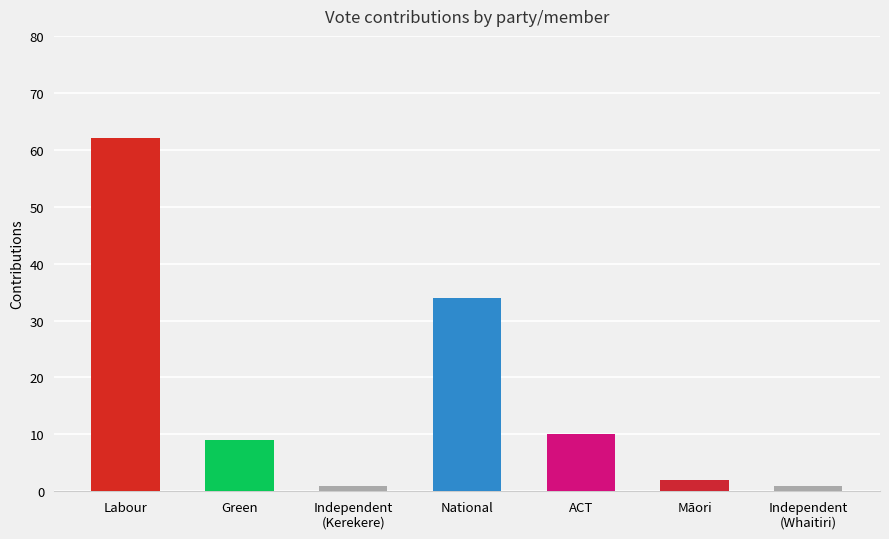

What is the average value?

17